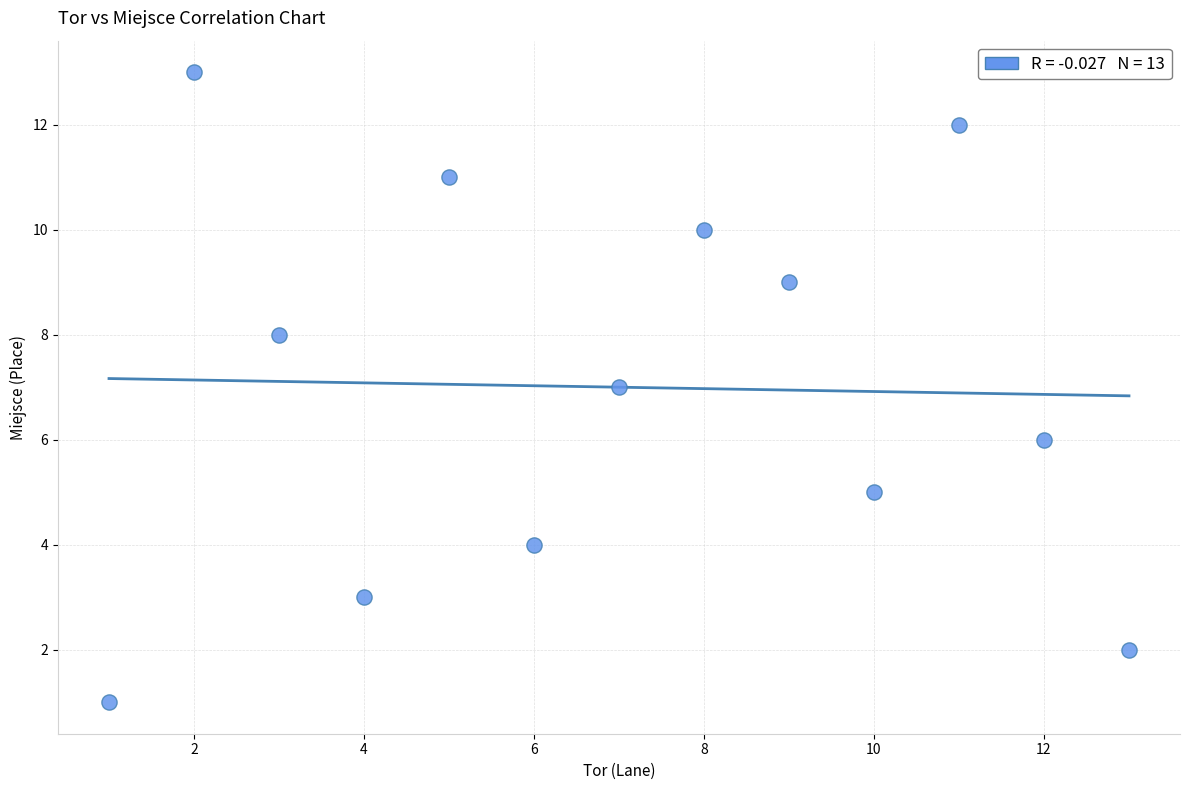

What is the range of Y values (max minus min)?

12